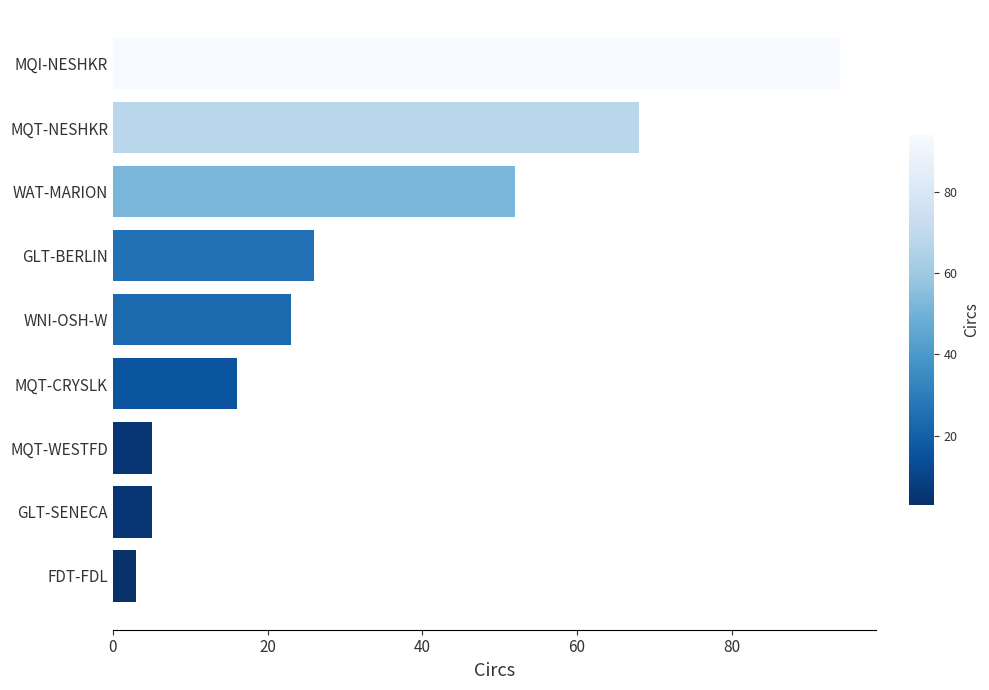

Which has a higher value, GLT-SENECA or MQI-NESHKR?

MQI-NESHKR